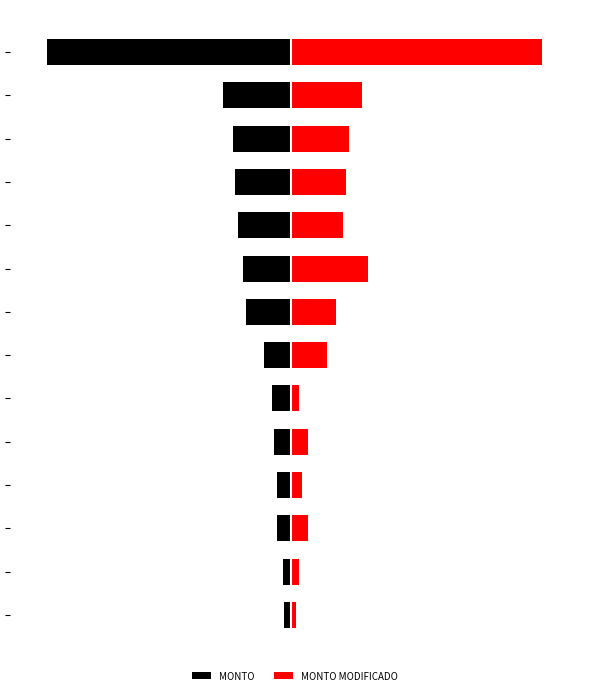

The MONTO MODIFICADO series shows 1003000.0 at 11. True or false?

True